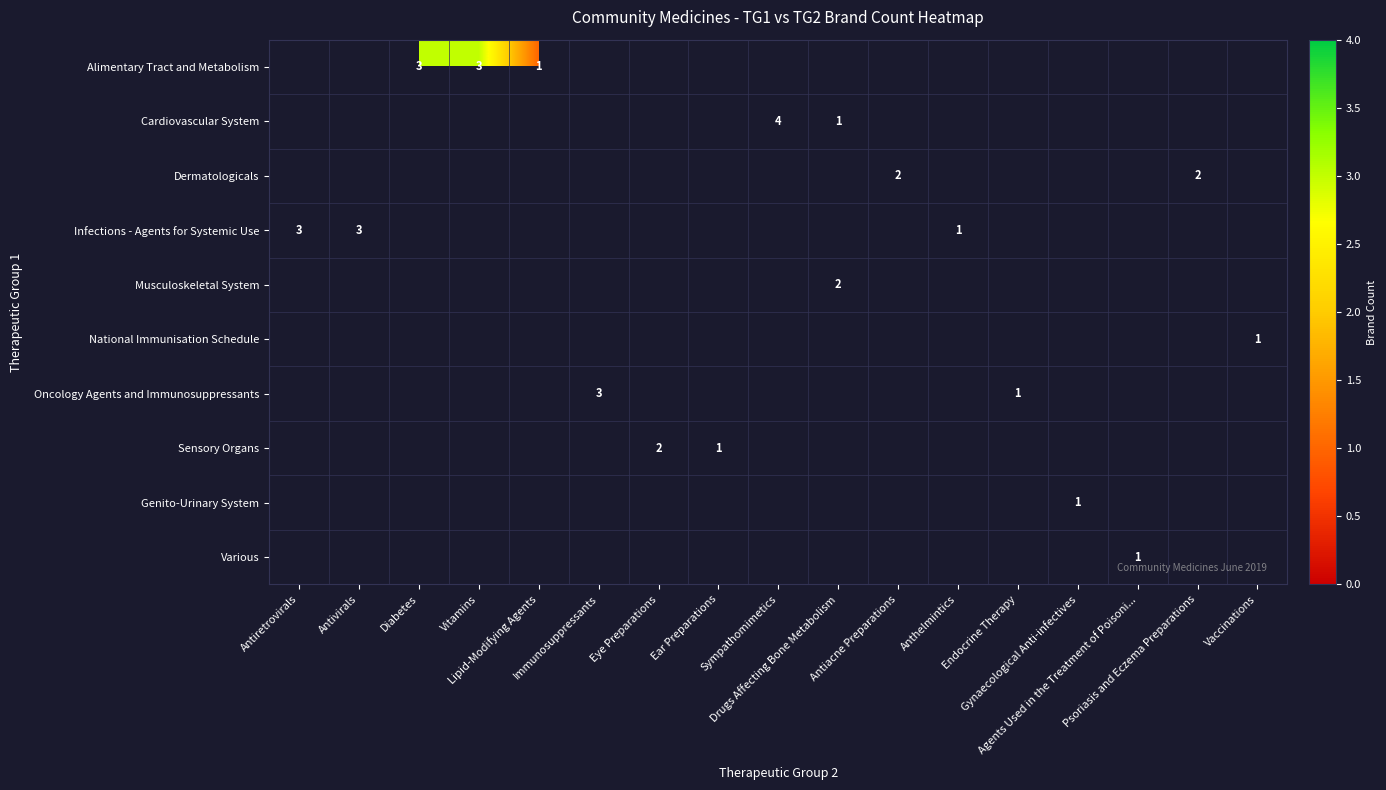

How many categories are shown in the chart?

17